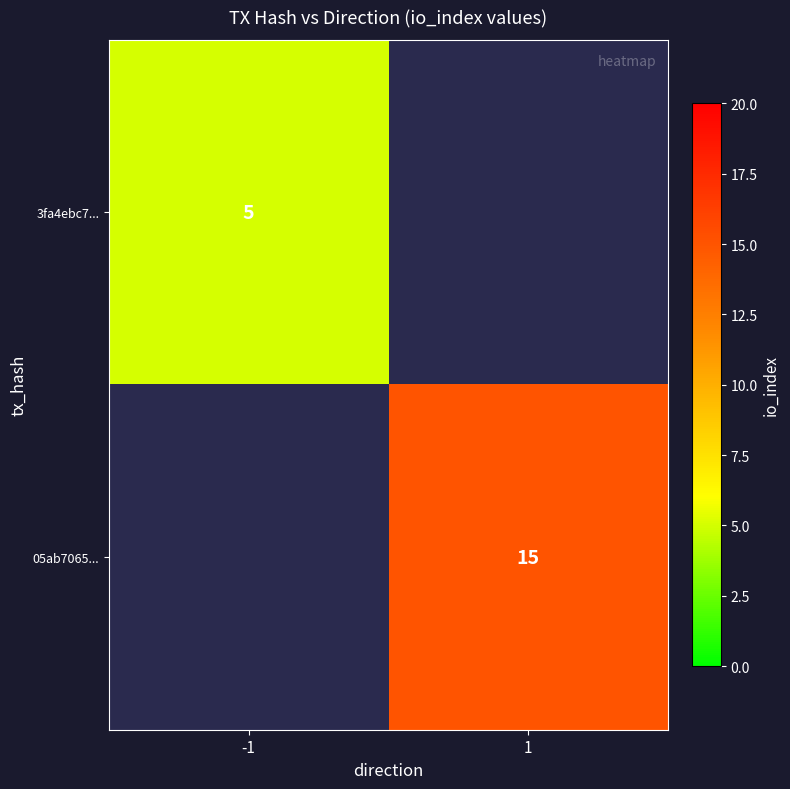

The value of 05ab7065... at 1 is 15. True or false?

True